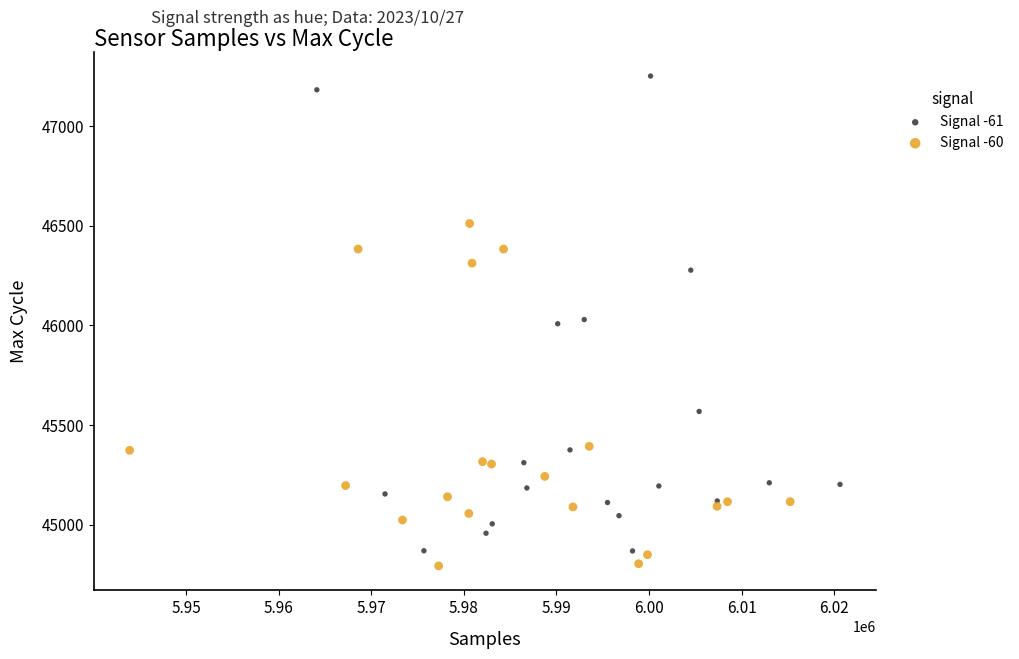

Which series has the widest spread of Y values?

Signal -61